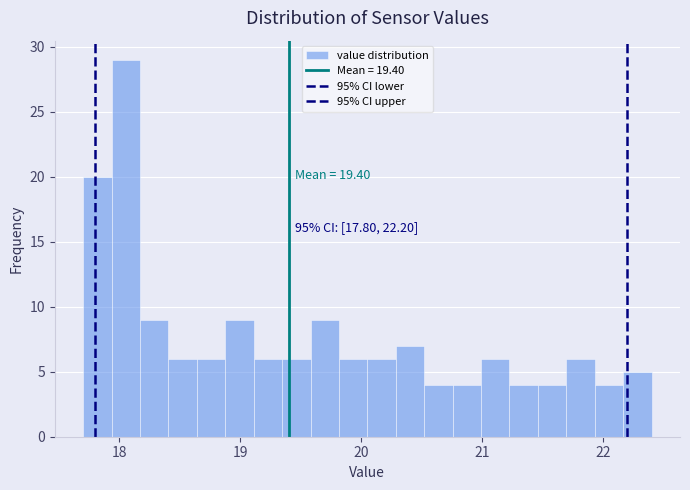

Around what value on the x-axis is the tallest bar? Give the approximate position of its centre, as read against the axis.

18.1